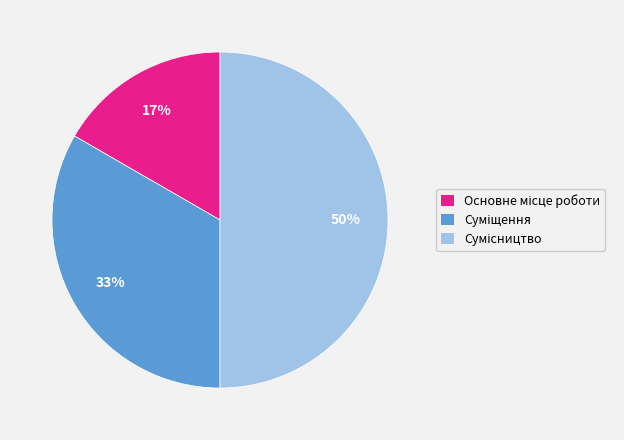

To the nearest percent, what is the average slice percentage?

33%